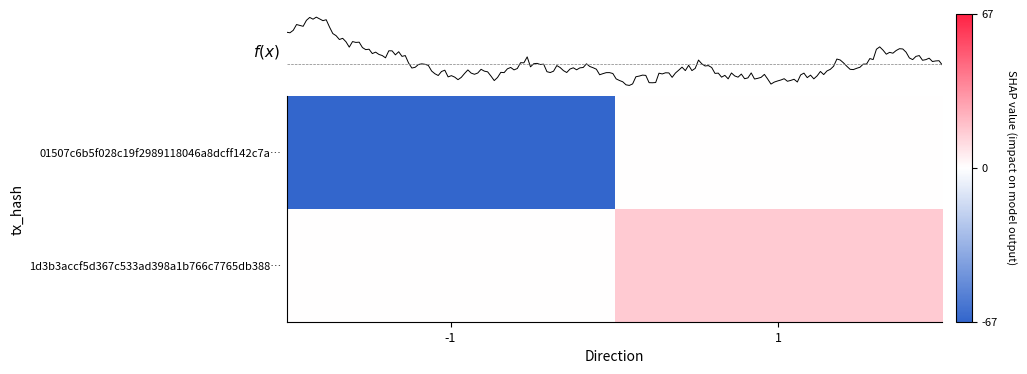

At 1, list the series in order from largest to smallest.

1d3b3accf5d367c533ad398a1b766c7765db388…, 01507c6b5f028c19f2989118046a8dcff142c7a…